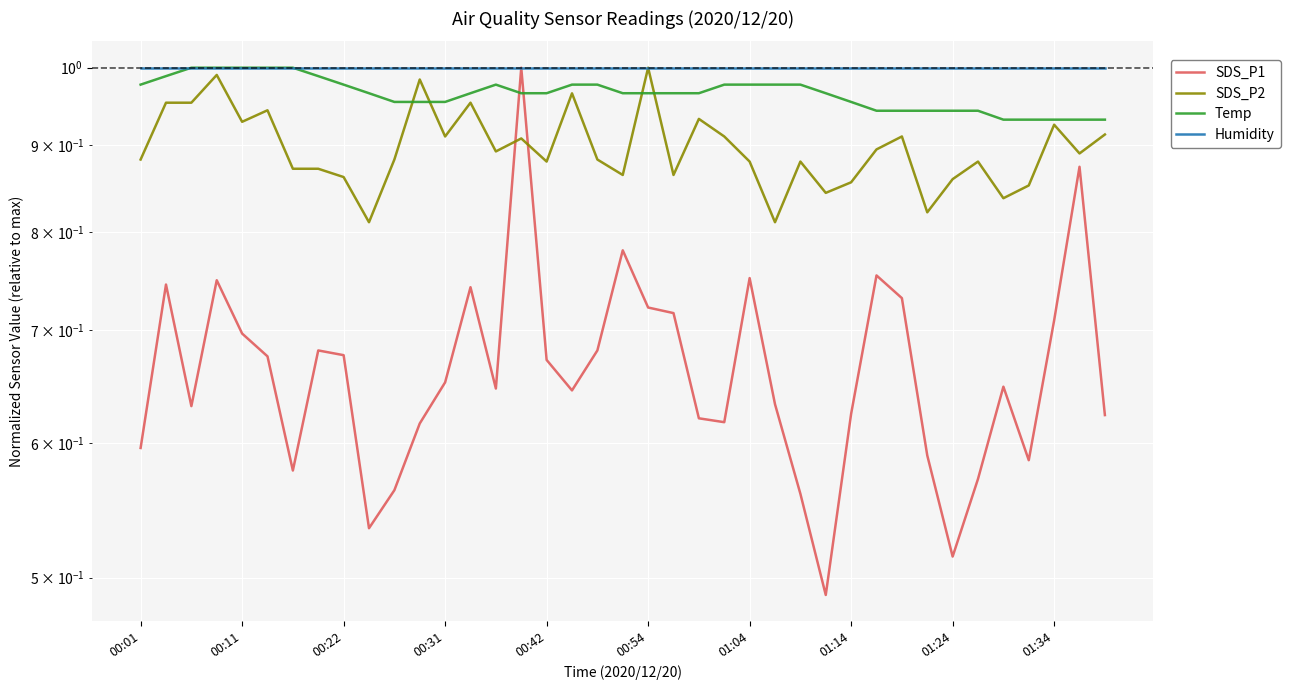

Does the chart display data point markers on the line(s)?

No